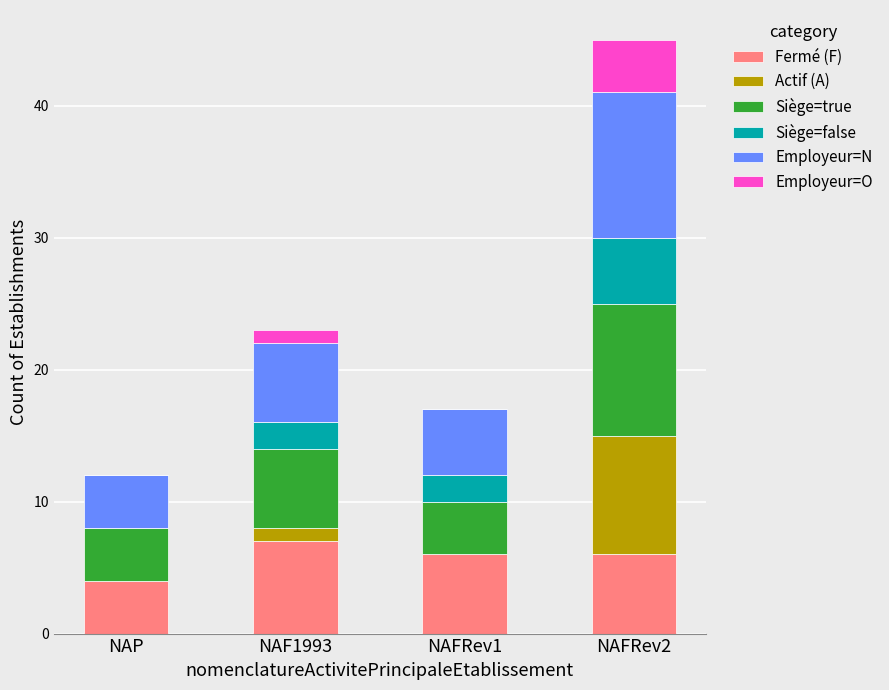

How many distinct data groups are displayed?

6